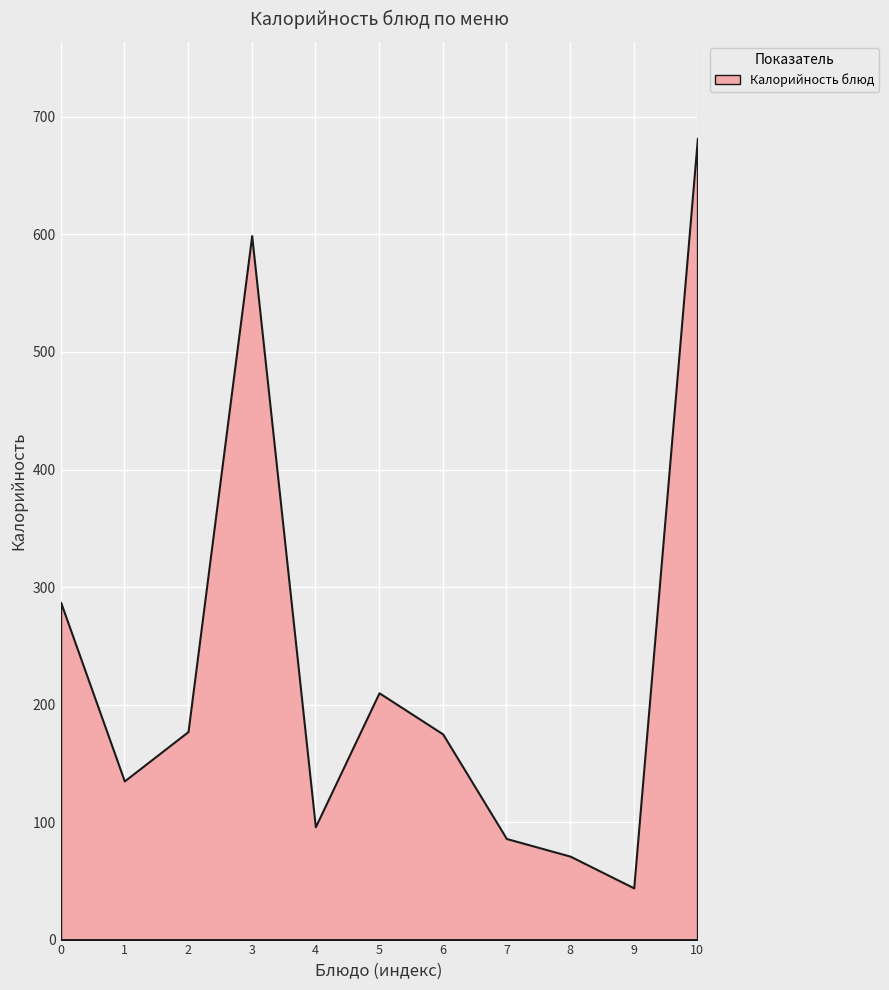

What is the minimum value shown in the chart?

44